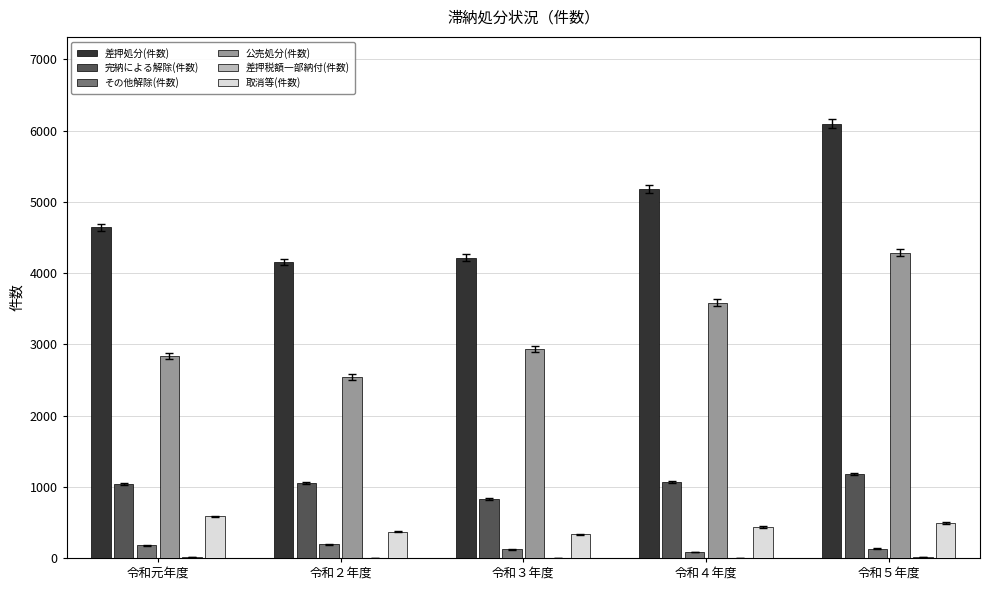

The value of 差押処分(件数) at 令和２年度 is 4155. True or false?

True